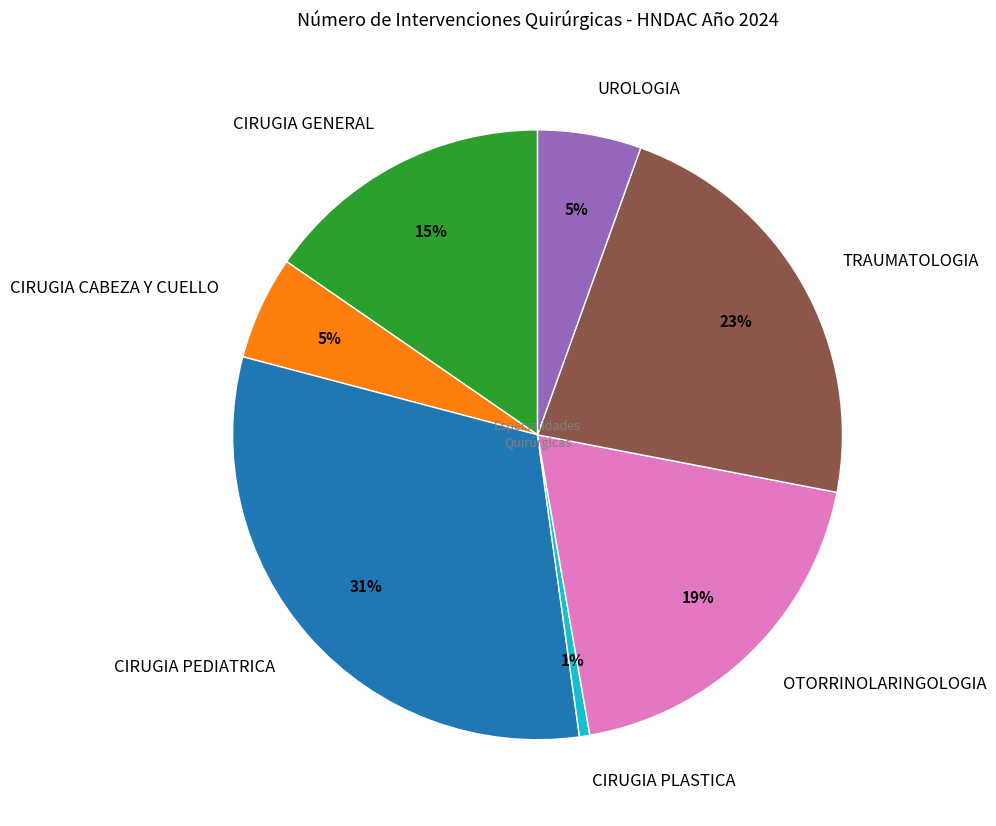

What is the ratio of the value at TRAUMATOLOGIA to the value at OTORRINOLARINGOLOGIA?

1.2